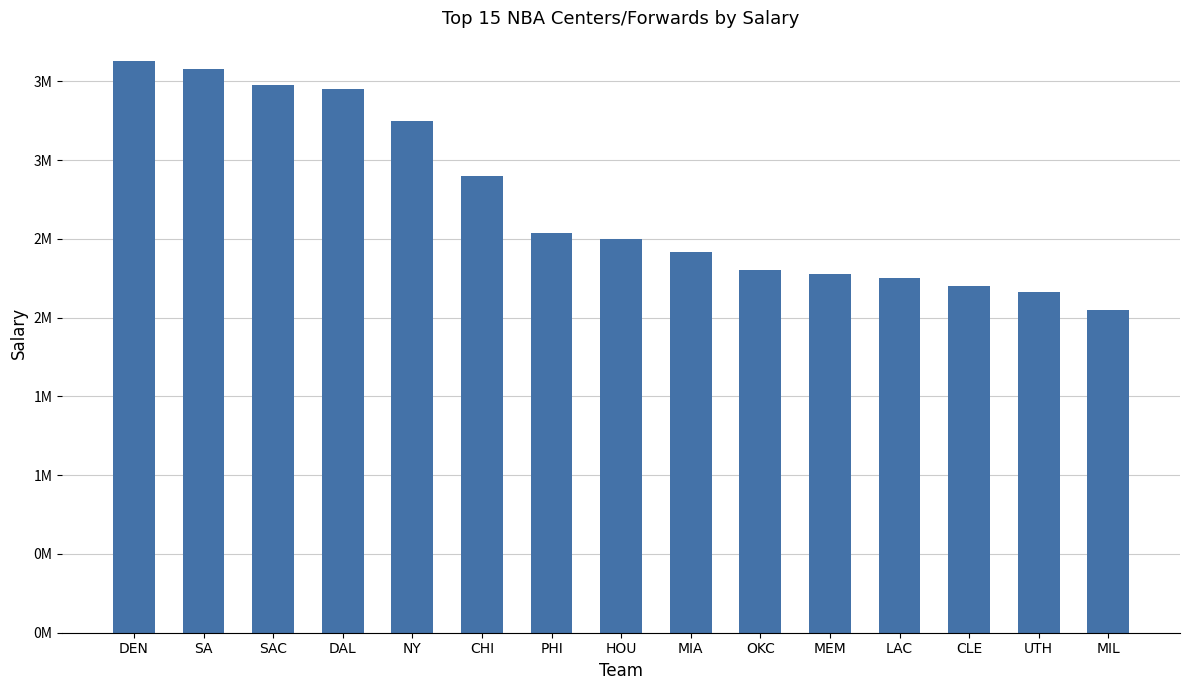

The value at SAC is 3480000. True or false?

True